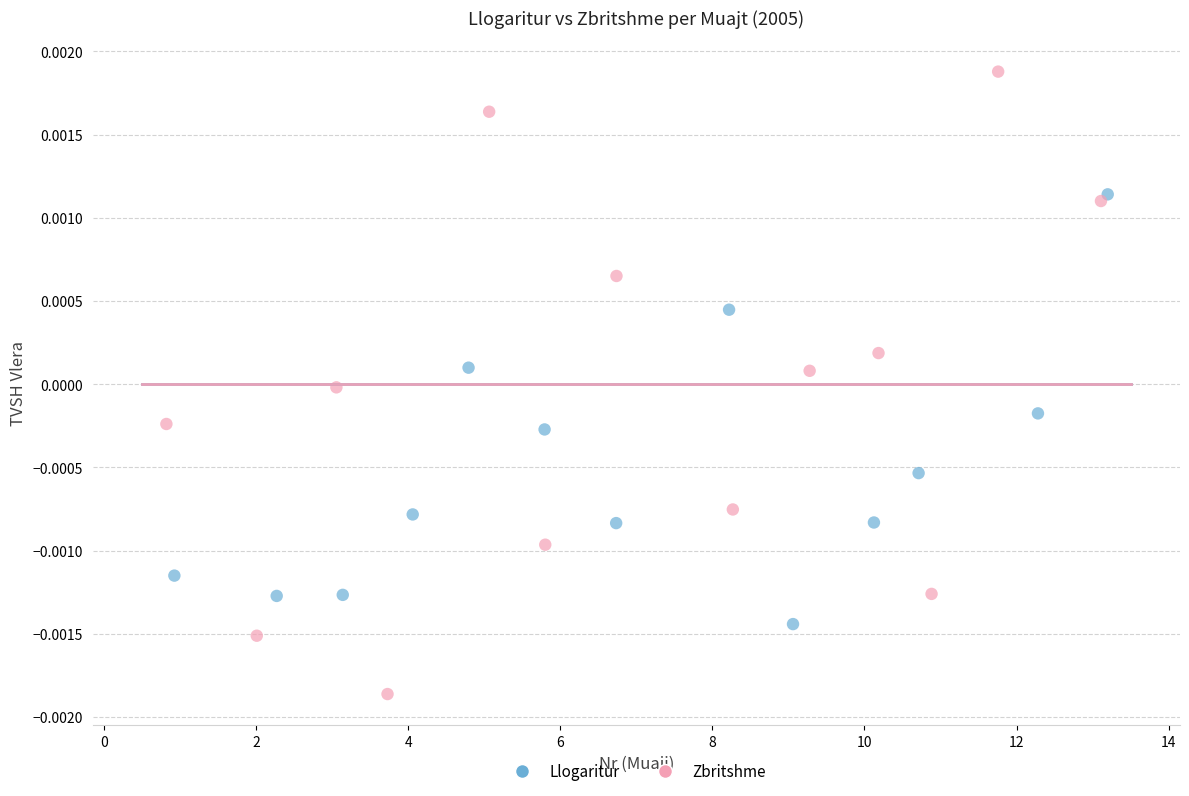

Which series contains the highest Y value?

Zbritshme